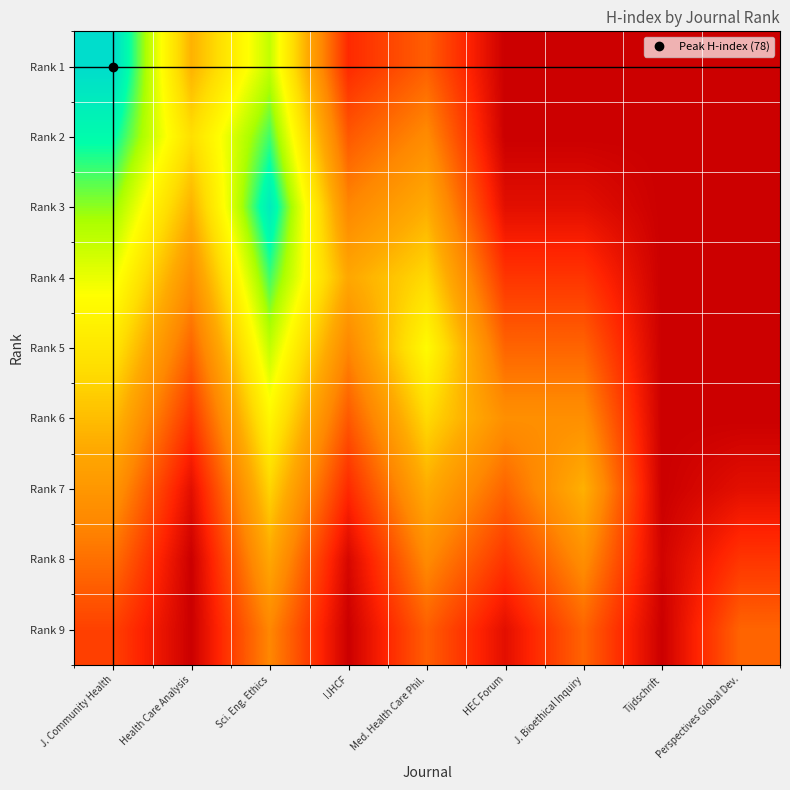

Which has a higher value, J. Bioethical Inquiry or IJHCF?

IJHCF